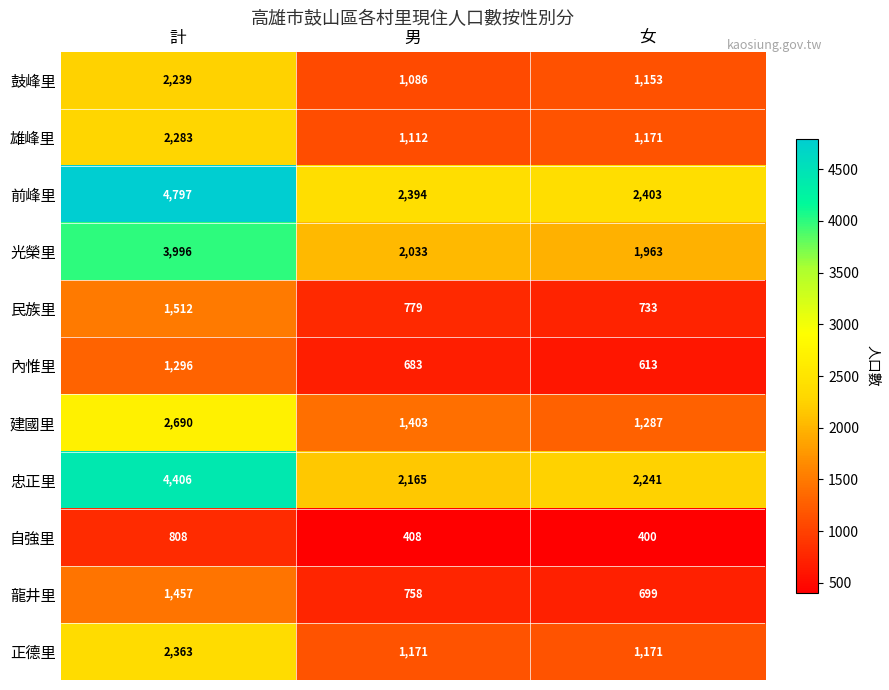

What is the sum of all 正德里 values?

4705